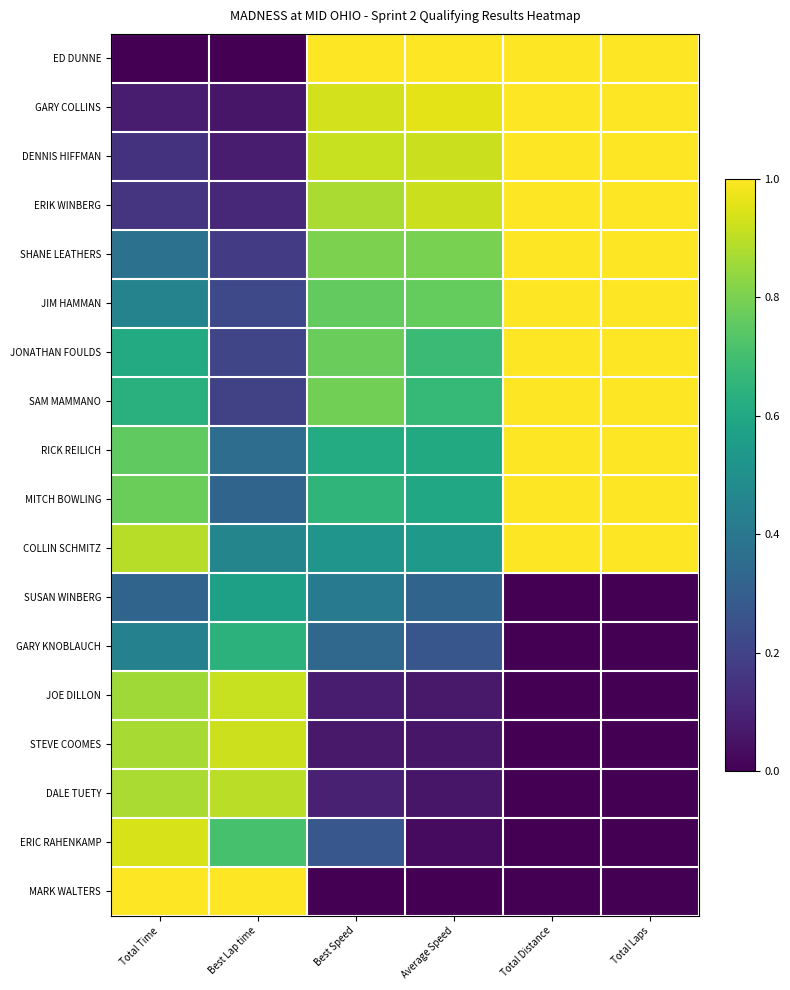

What is the spread (max minus min) of values at Total Laps?

1.0